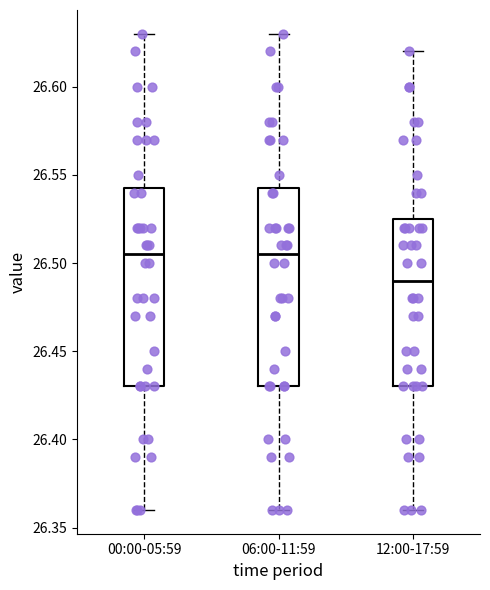

Which box has the lowest median line?

12:00-17:59